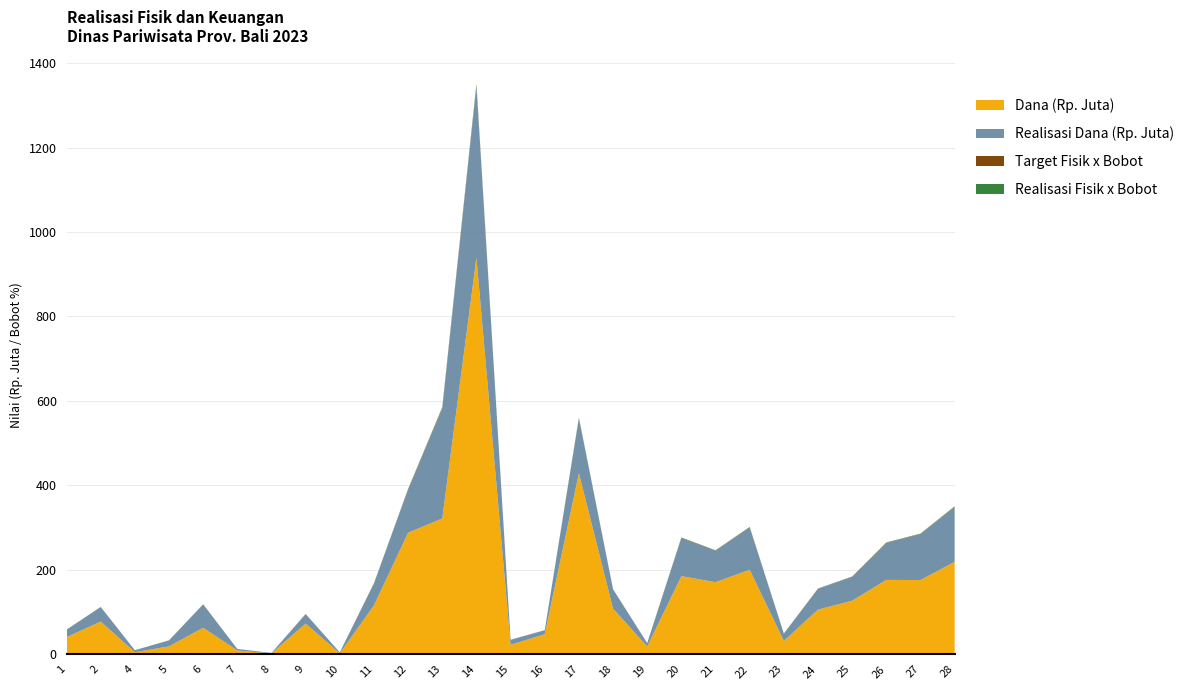

At which category is the sum across all series the highest?

14